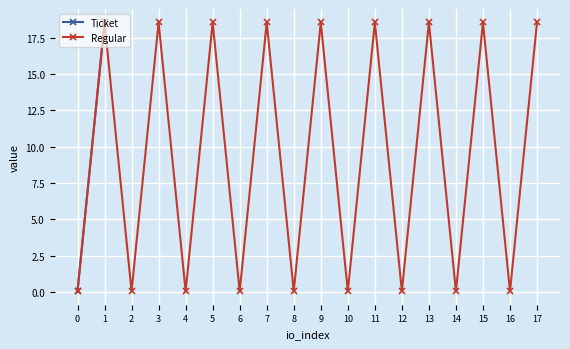

Does the chart display data point markers on the line(s)?

Yes